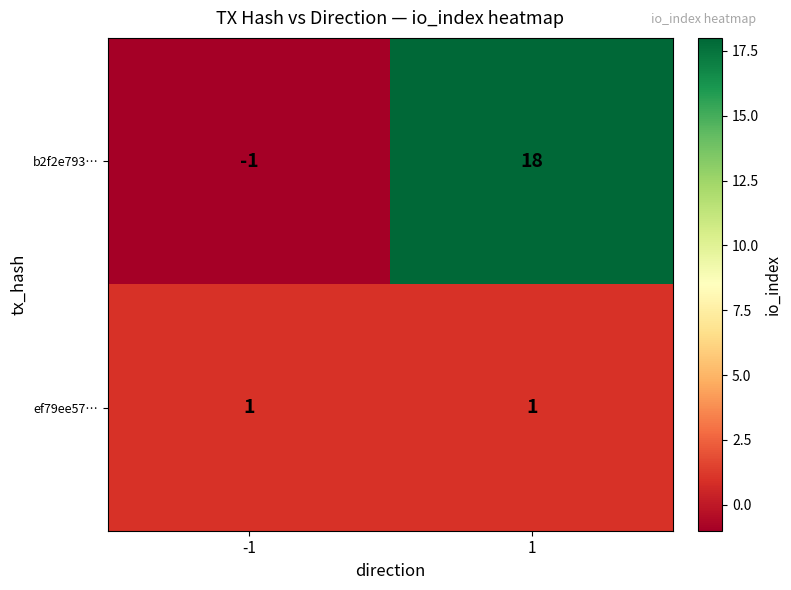

What is the sum of the b2f2e793… values at -1 and 1?

17